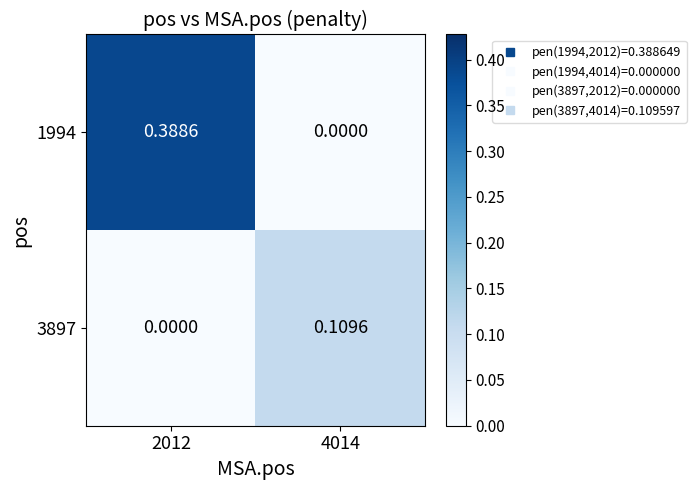

Is the value of 1994 at 4014 greater than the value of 3897 at 4014?

No